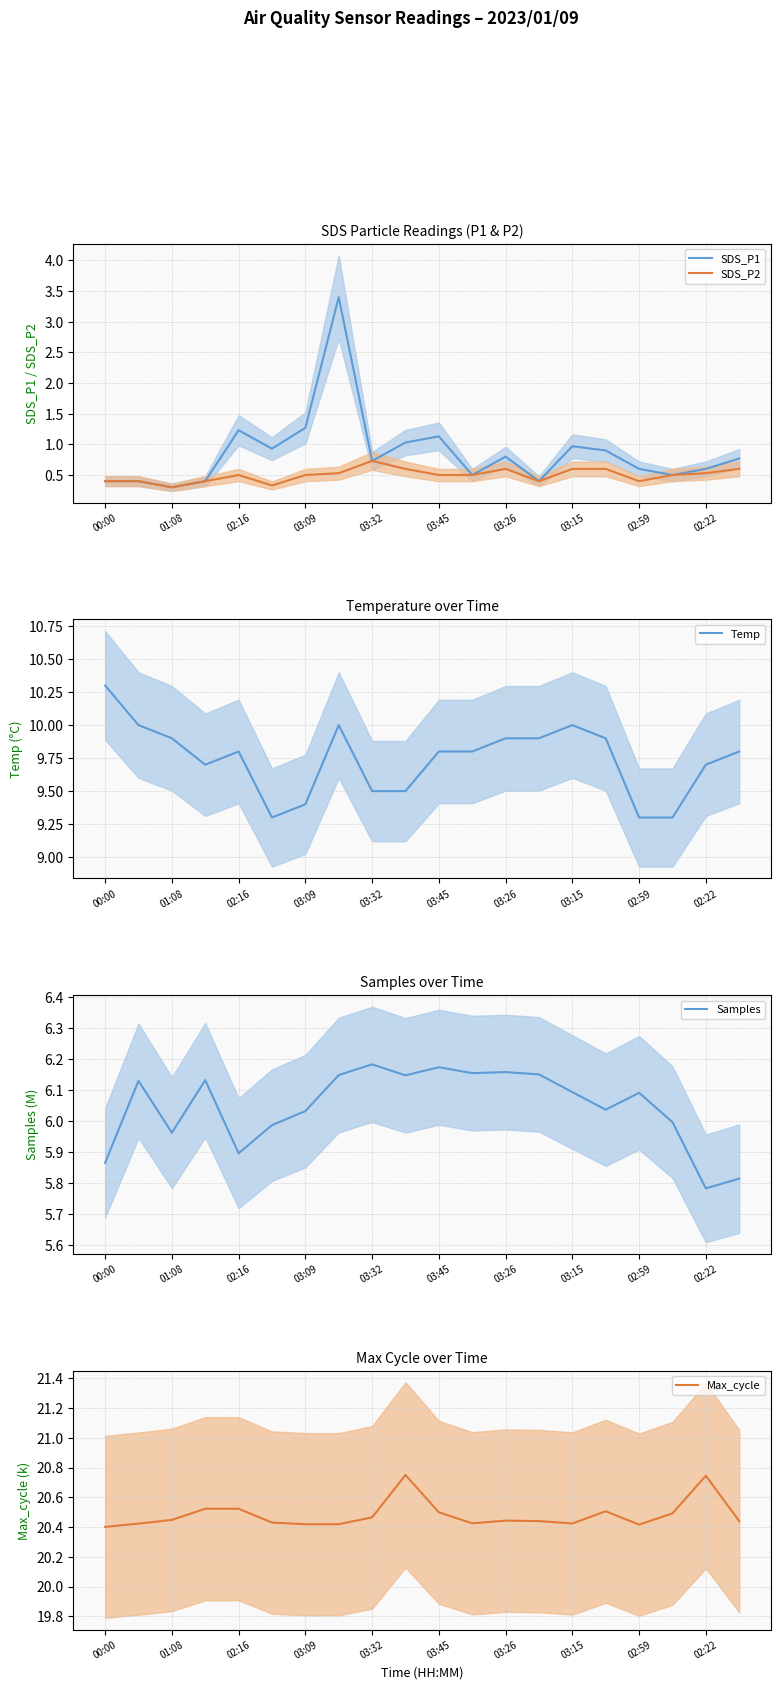

The value of SDS_P1 at 02:59 is 0.8. True or false?

False